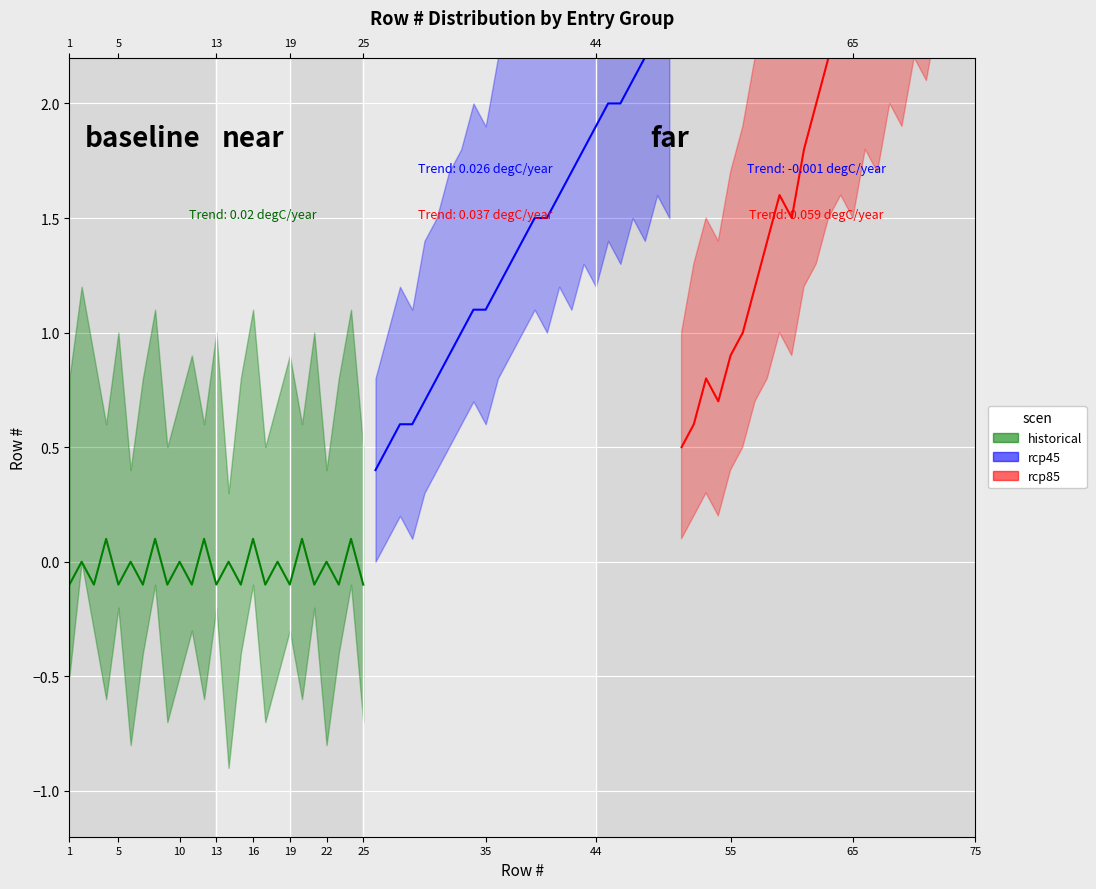

Is this an area chart (filled region under the line)?

No